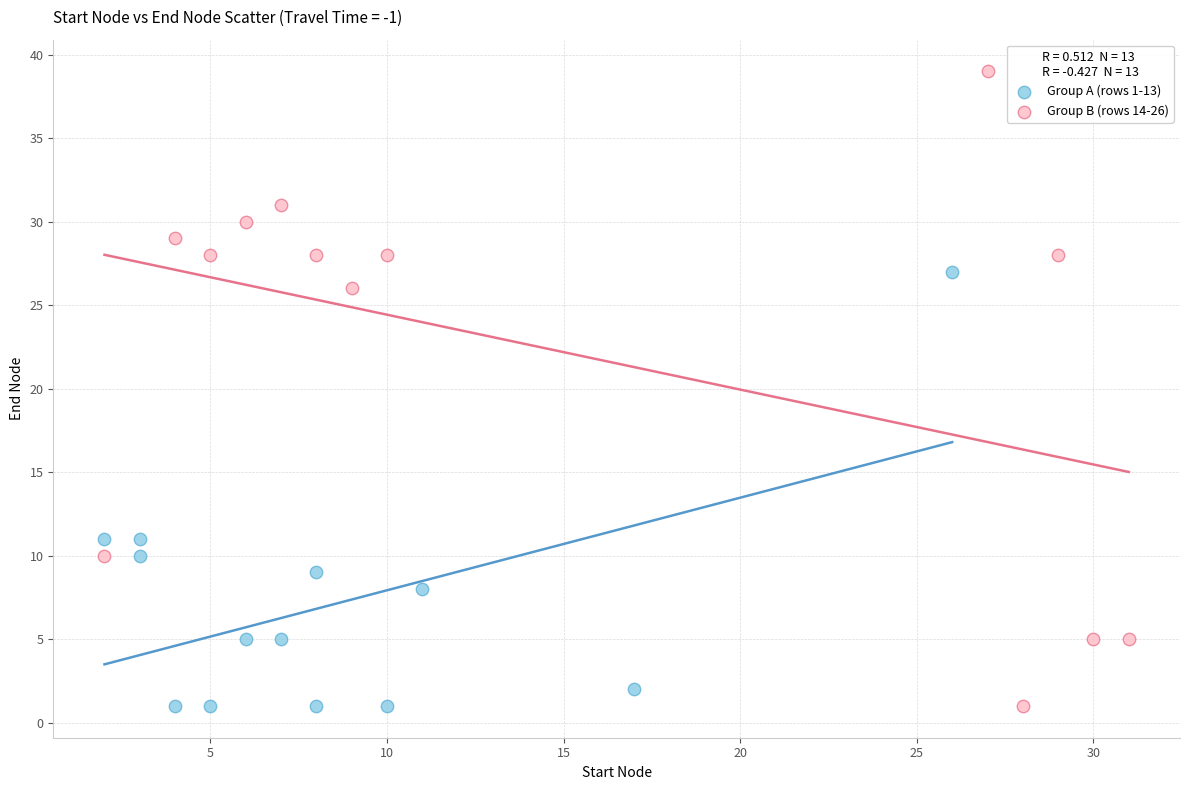

Which series reaches the maximum Y coordinate?

Group B (rows 14-26)